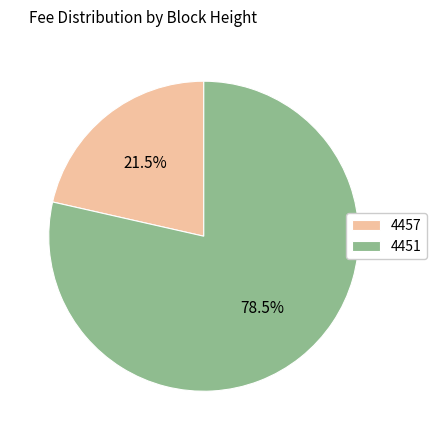

Between 4451 and 4457, which is larger?

4451